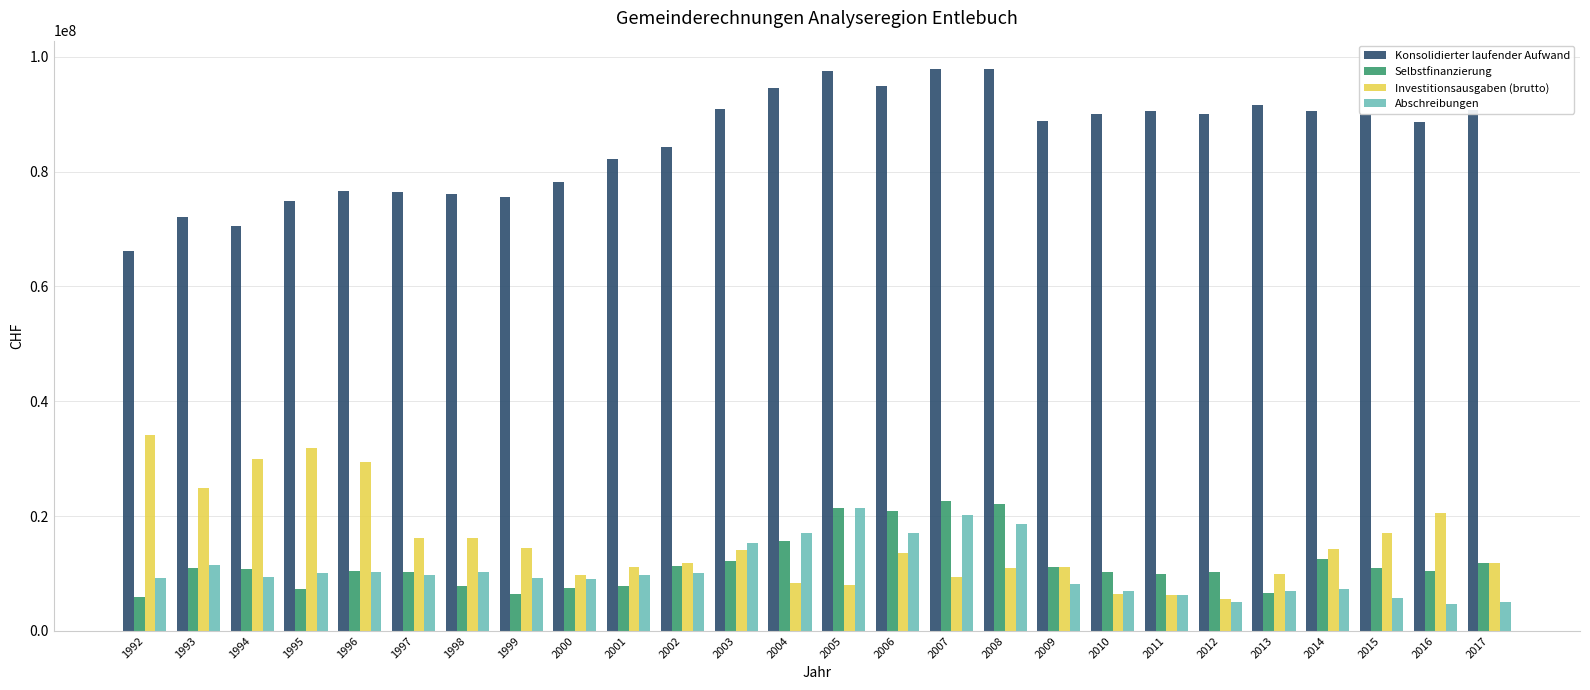

Is it true that Selbstfinanzierung equals 34987313 at 2007?

False